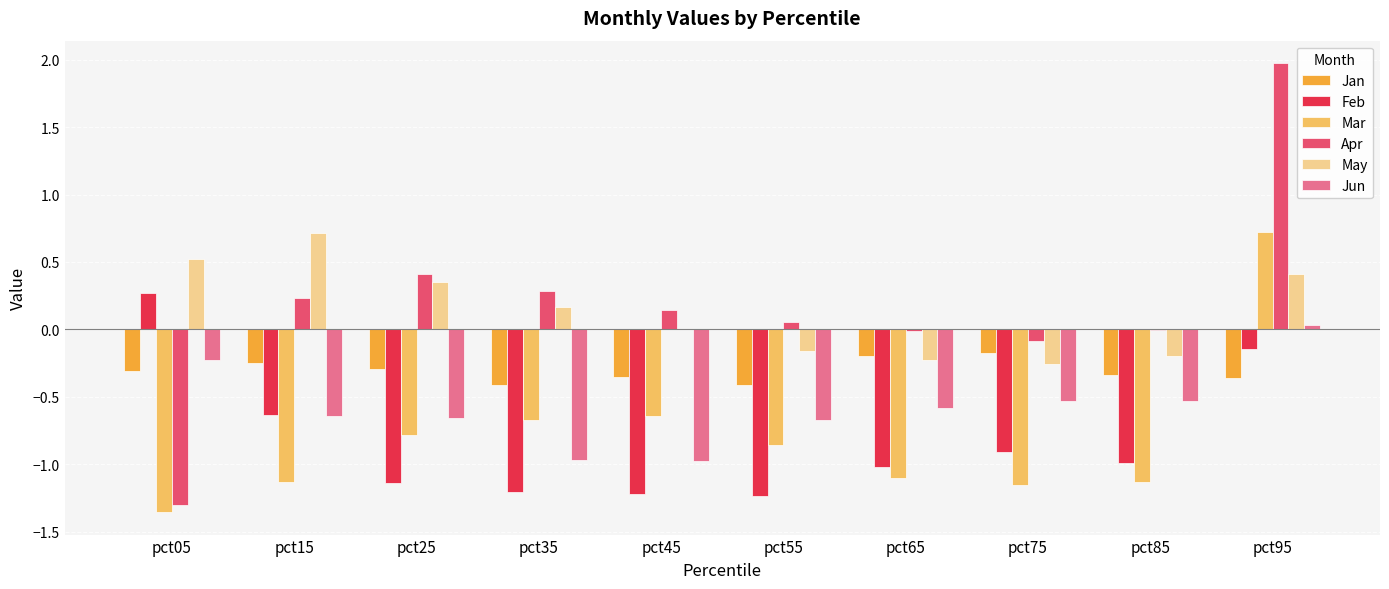

At which category is the sum across all series the highest?

pct95